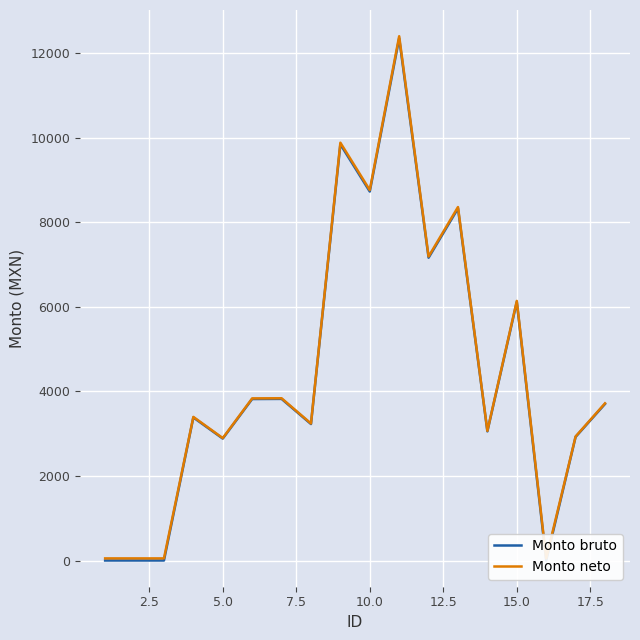

How many interior local peaks does the Monto bruto series have?

6